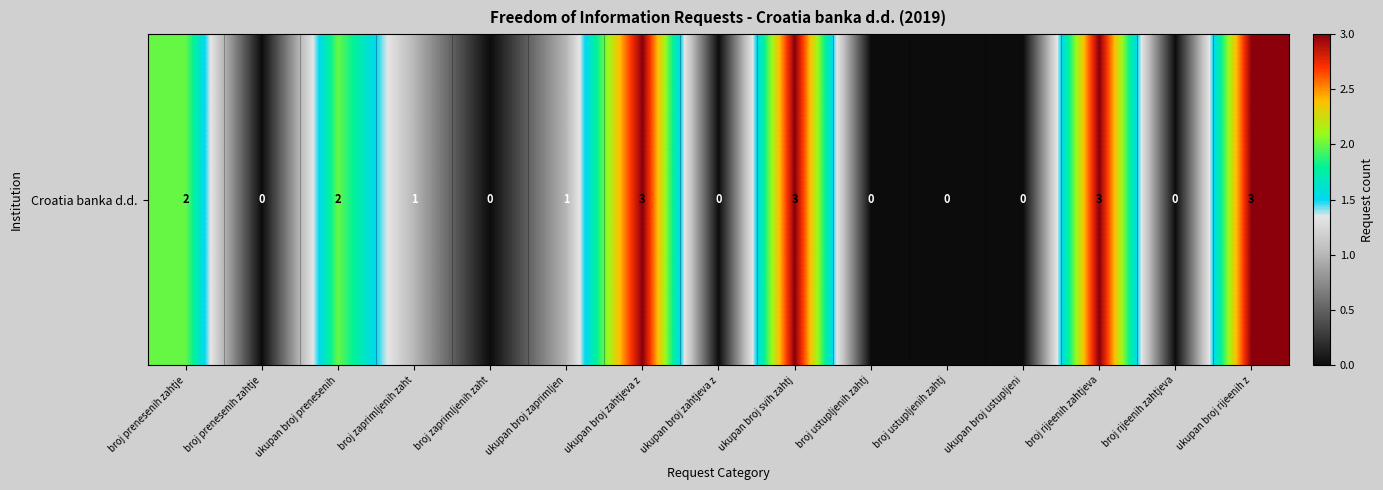

What is the difference between the second highest and minimum values?

3